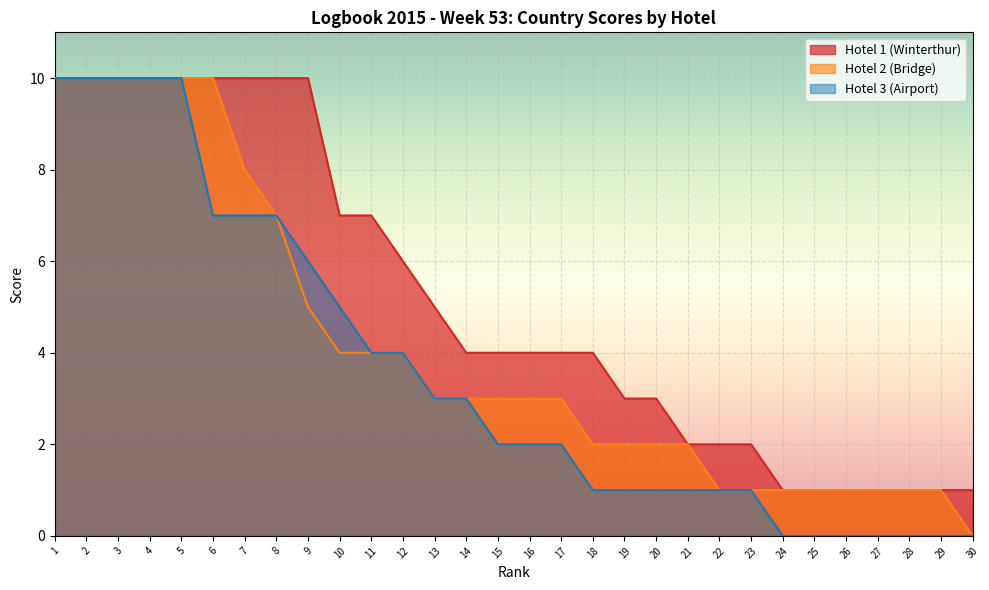

What is the difference between the Hotel 3 (Airport) values at 8 and 16?

5